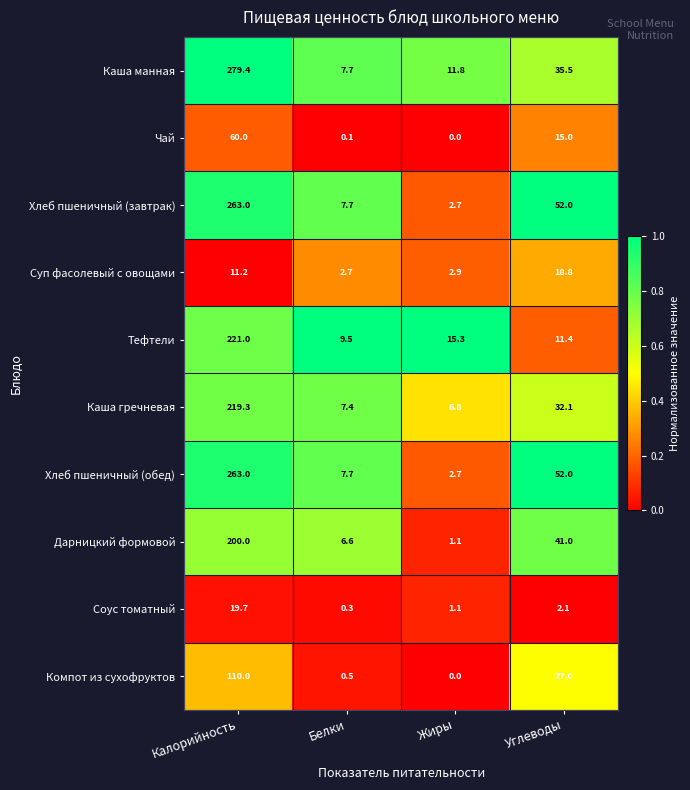

True or false: Каша манная has a value of 11.1 at Белки.

False